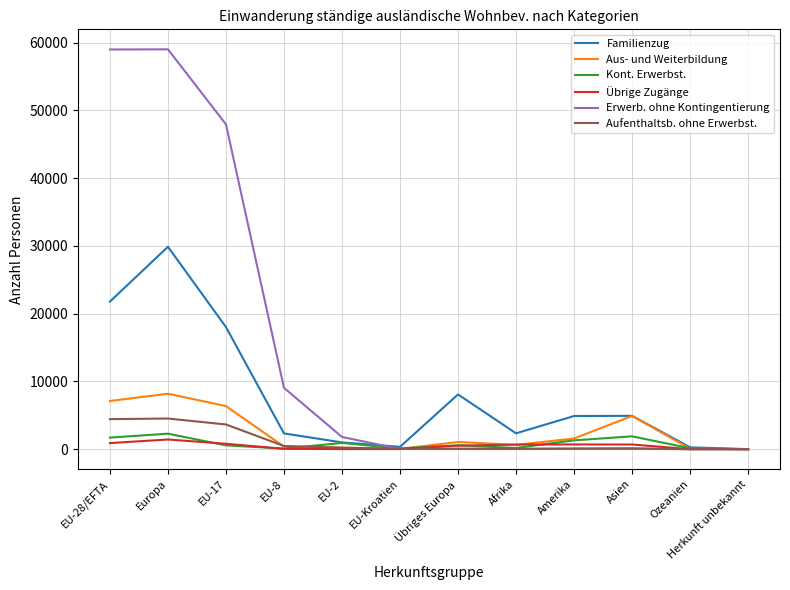

What is the average value of the Aus- und Weiterbildung series?

2553